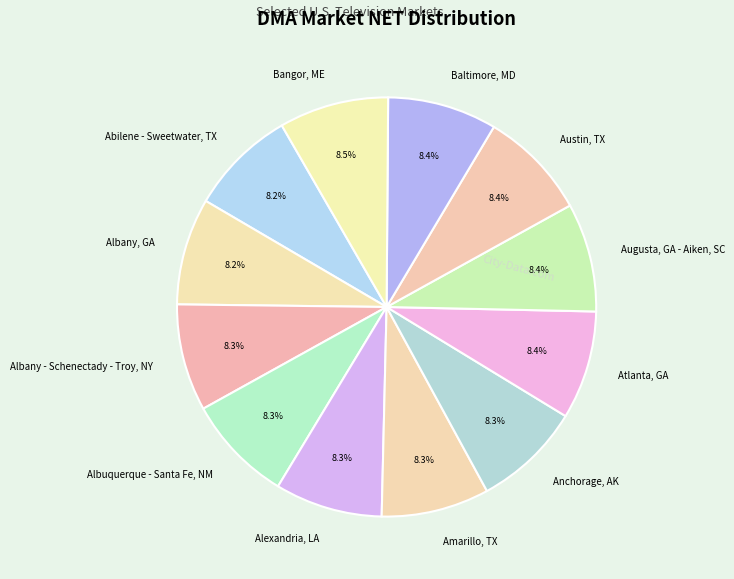

How many segments does this pie chart have?

12